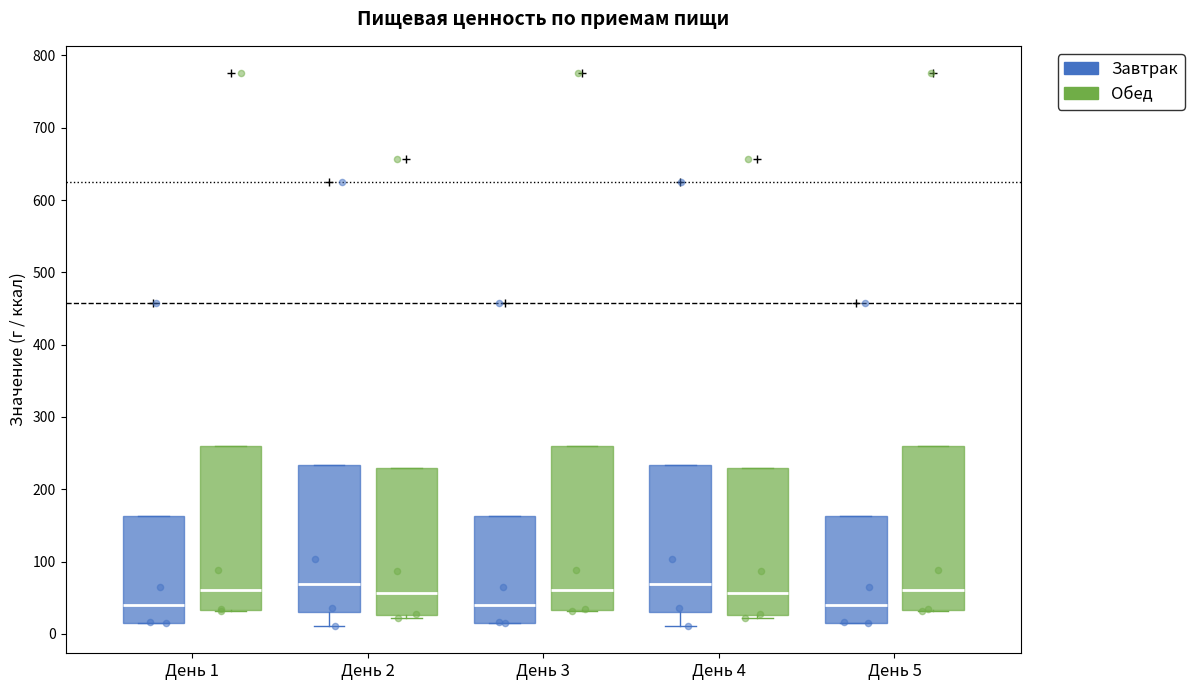

Reading left to right, transcribe this box plot: for each box, give where its median line is, the range the box spans, and where its two whiskers end, as read against the y-axis. The values are not printed on the chart, so give them approximately, as read against the axis.

День 1 (Завтрак): median 40, box 20 to 160, whiskers 10 to 160
День 1 (Обед): median 60, box 30 to 260, whiskers 30 to 260
День 2 (Завтрак): median 70, box 30 to 230, whiskers 10 to 230
День 2 (Обед): median 60, box 30 to 230, whiskers 20 to 230
День 3 (Завтрак): median 40, box 20 to 160, whiskers 10 to 160
День 3 (Обед): median 60, box 30 to 260, whiskers 30 to 260
День 4 (Завтрак): median 70, box 30 to 230, whiskers 10 to 230
День 4 (Обед): median 60, box 30 to 230, whiskers 20 to 230
День 5 (Завтрак): median 40, box 20 to 160, whiskers 10 to 160
День 5 (Обед): median 60, box 30 to 260, whiskers 30 to 260